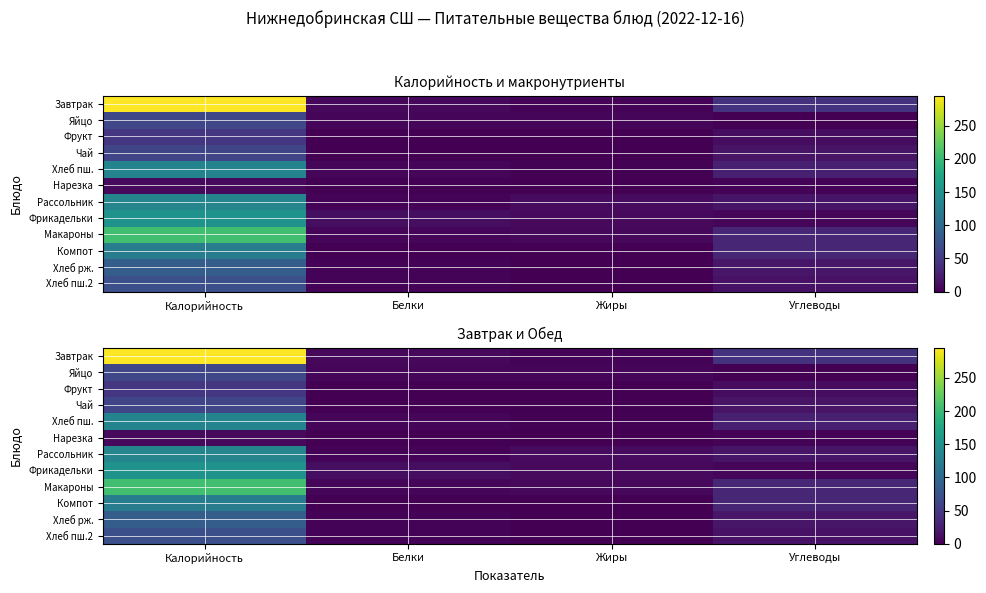

Is the value of Макароны at Жиры greater than the value of Хлеб пш. at Калорийность?

No